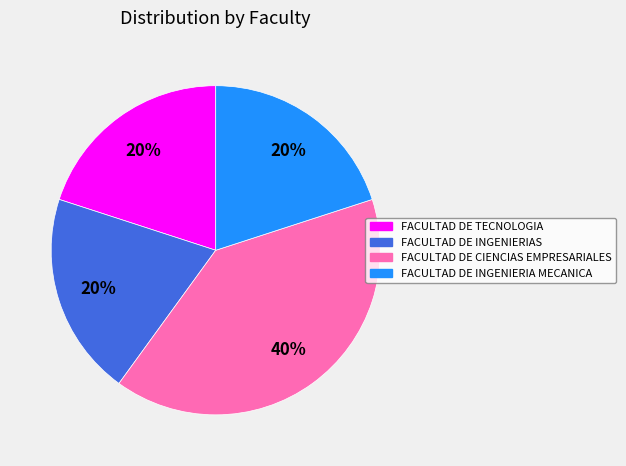

What percentage is the FACULTAD DE CIENCIAS EMPRESARIALES slice, to the nearest percent?

40%